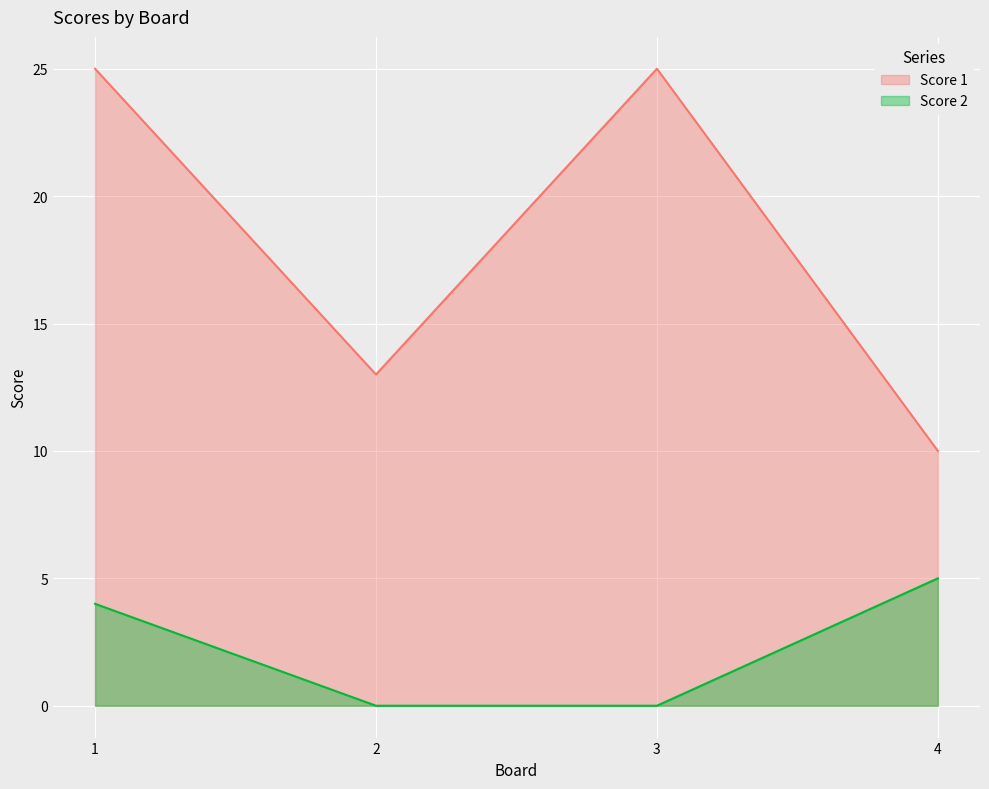

Which category has the lowest value in the Score 1 series?

4